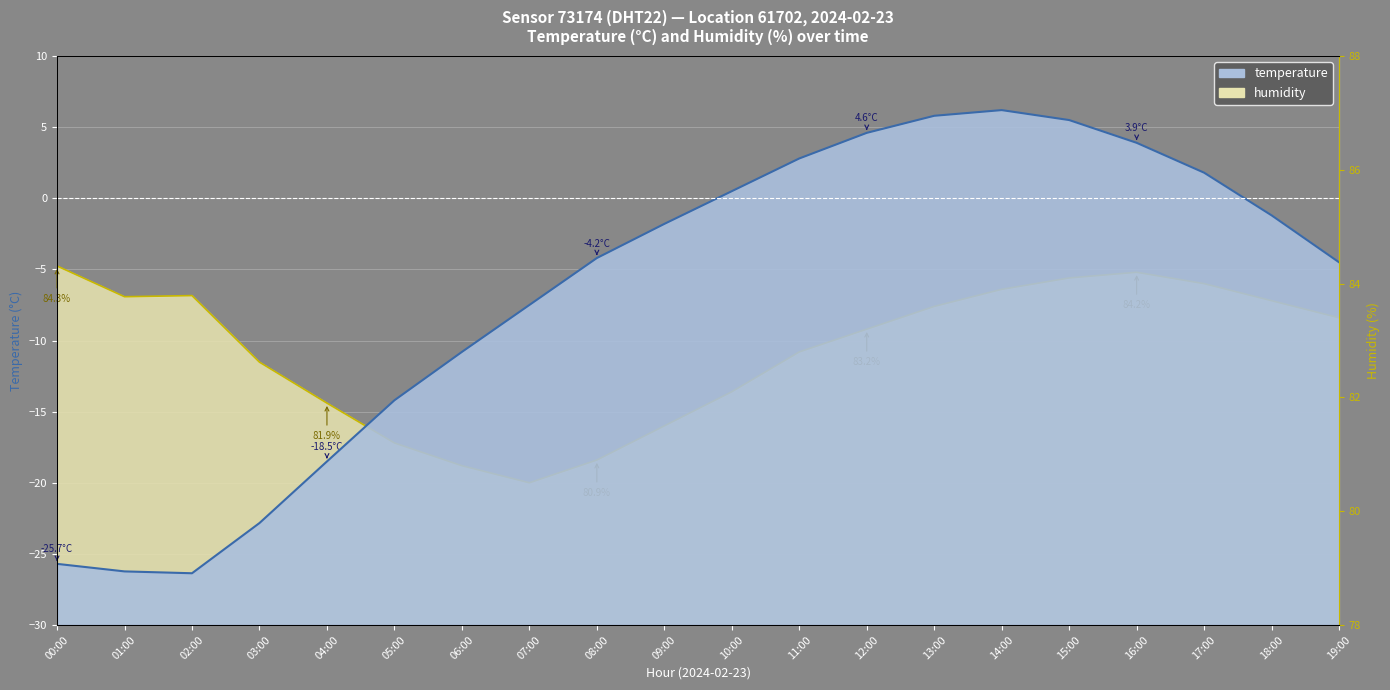

Is it true that humidity equals -4.8 at 00:00?

True